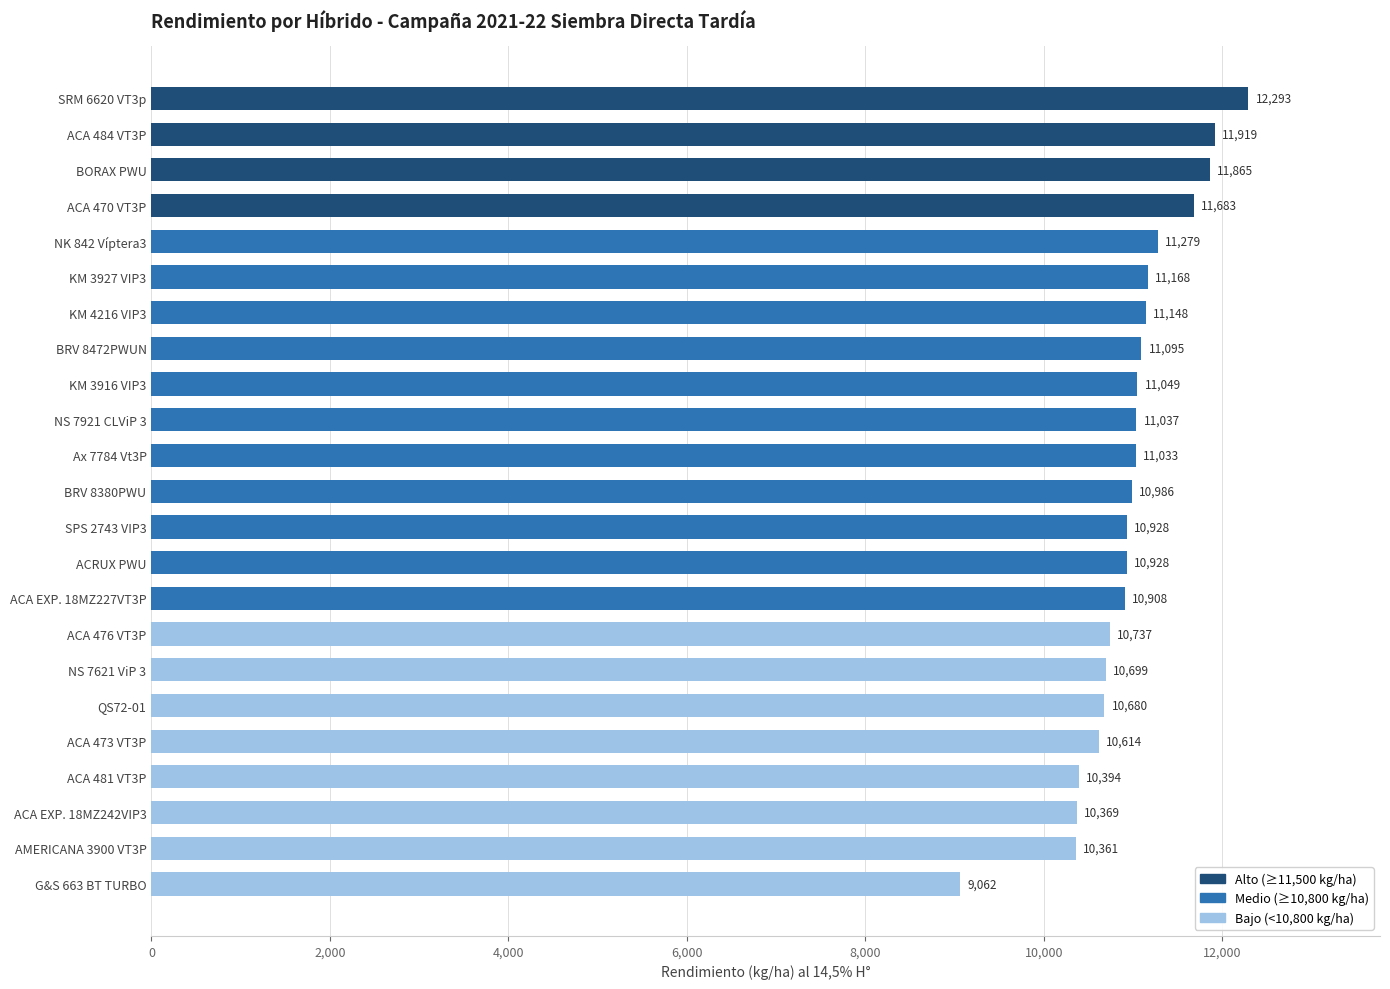

Where is the data nearest to the value 10677?

QS72-01